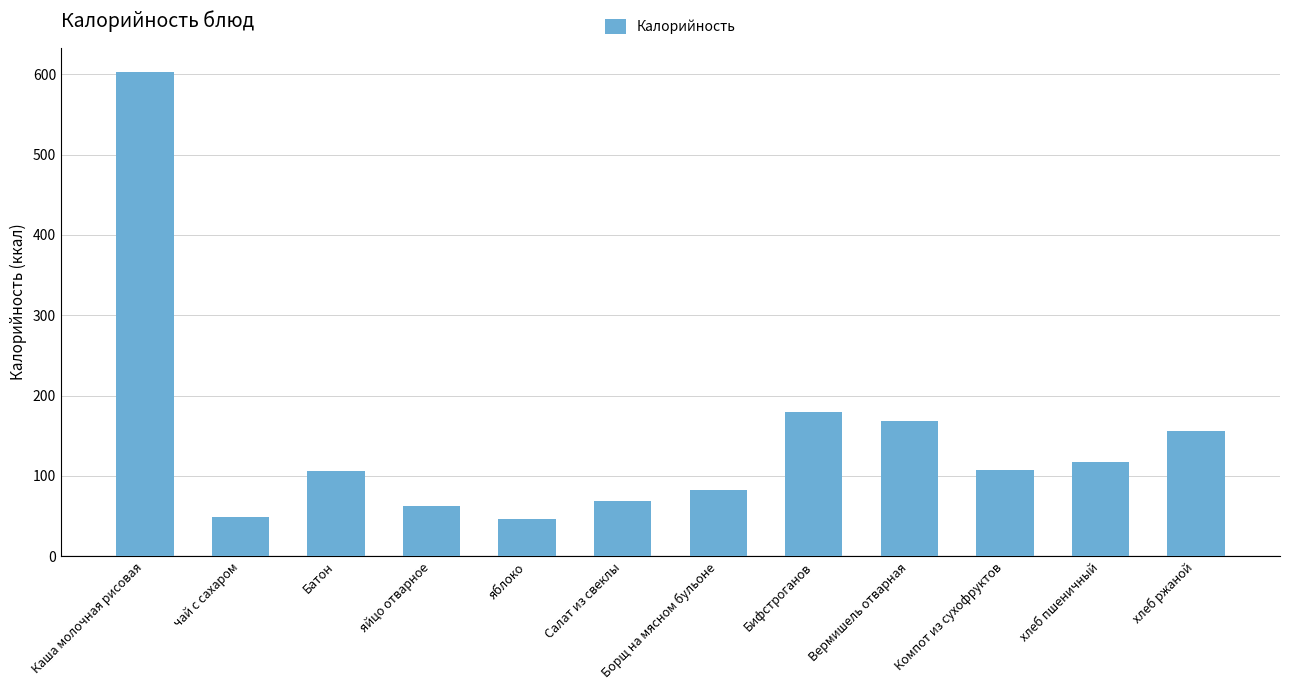

Which category has the highest value across all series?

Каша молочная рисовая